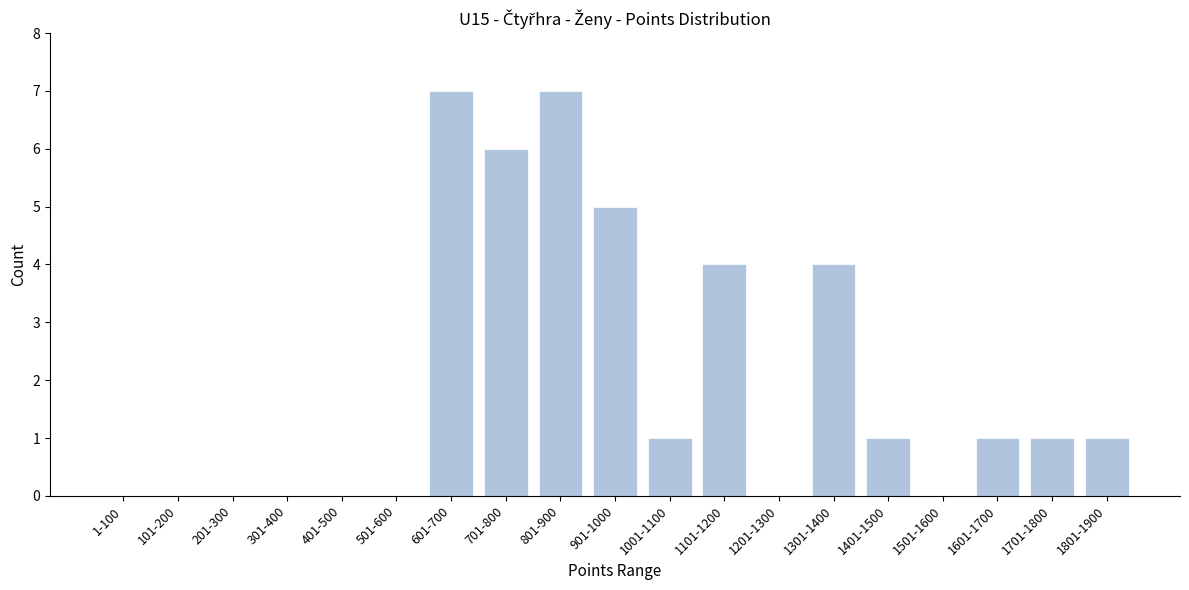

Reading left to right, list all the values displayed in this chart.

1-100=0	101-200=0	201-300=0	301-400=0	401-500=0	501-600=0	601-700=7	701-800=6	801-900=7	901-1000=5	1001-1100=1	1101-1200=4	1201-1300=0	1301-1400=4	1401-1500=1	1501-1600=0	1601-1700=1	1701-1800=1	1801-1900=1